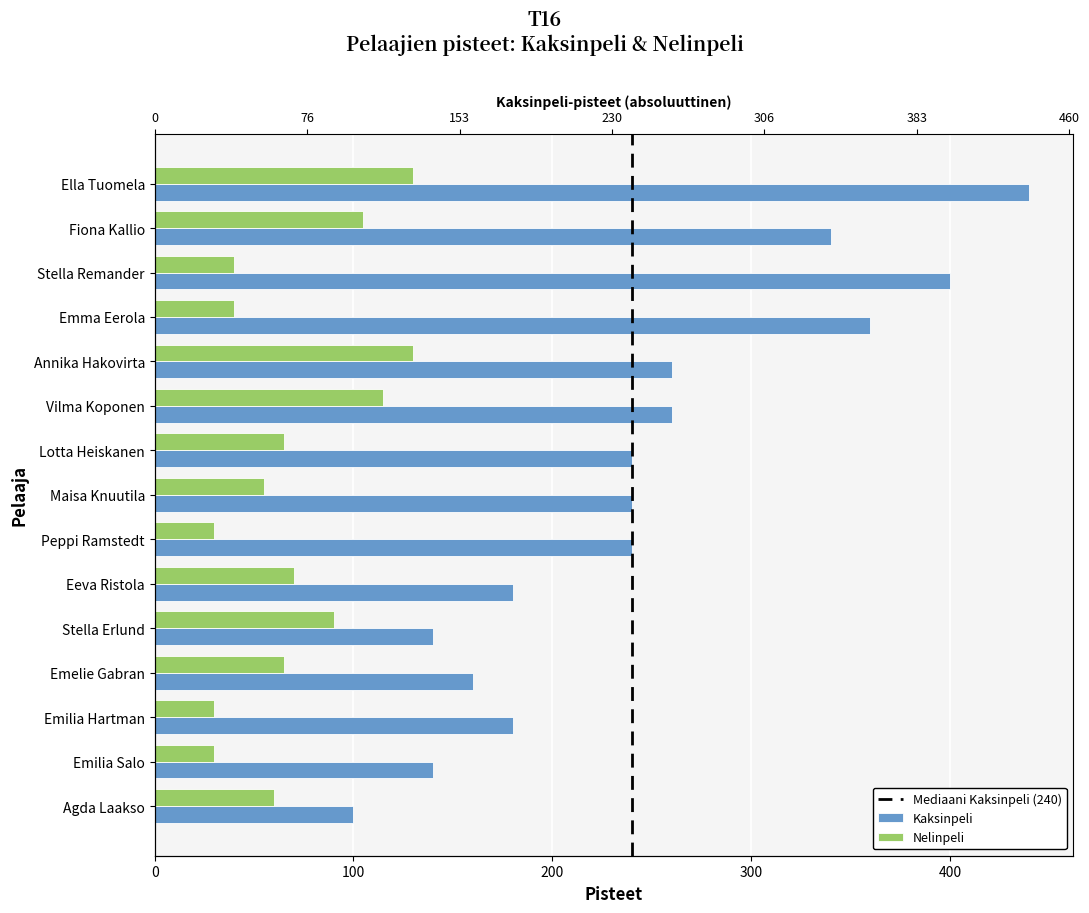

Which label corresponds to the smallest value in the chart?

Peppi Ramstedt